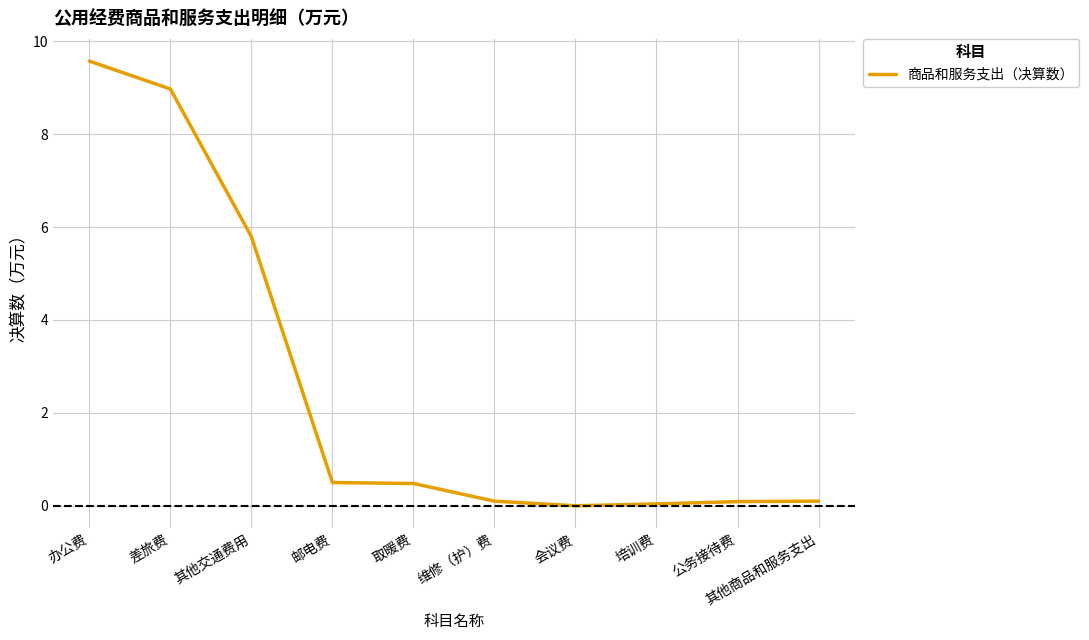

Which label corresponds to the largest value in the chart?

办公费